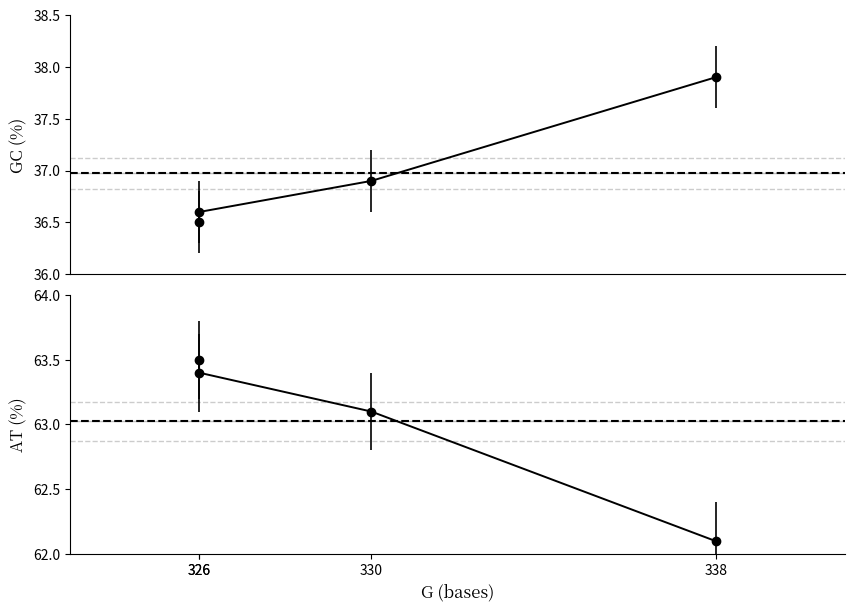

What is the sum of all GC (%) values?

147.9